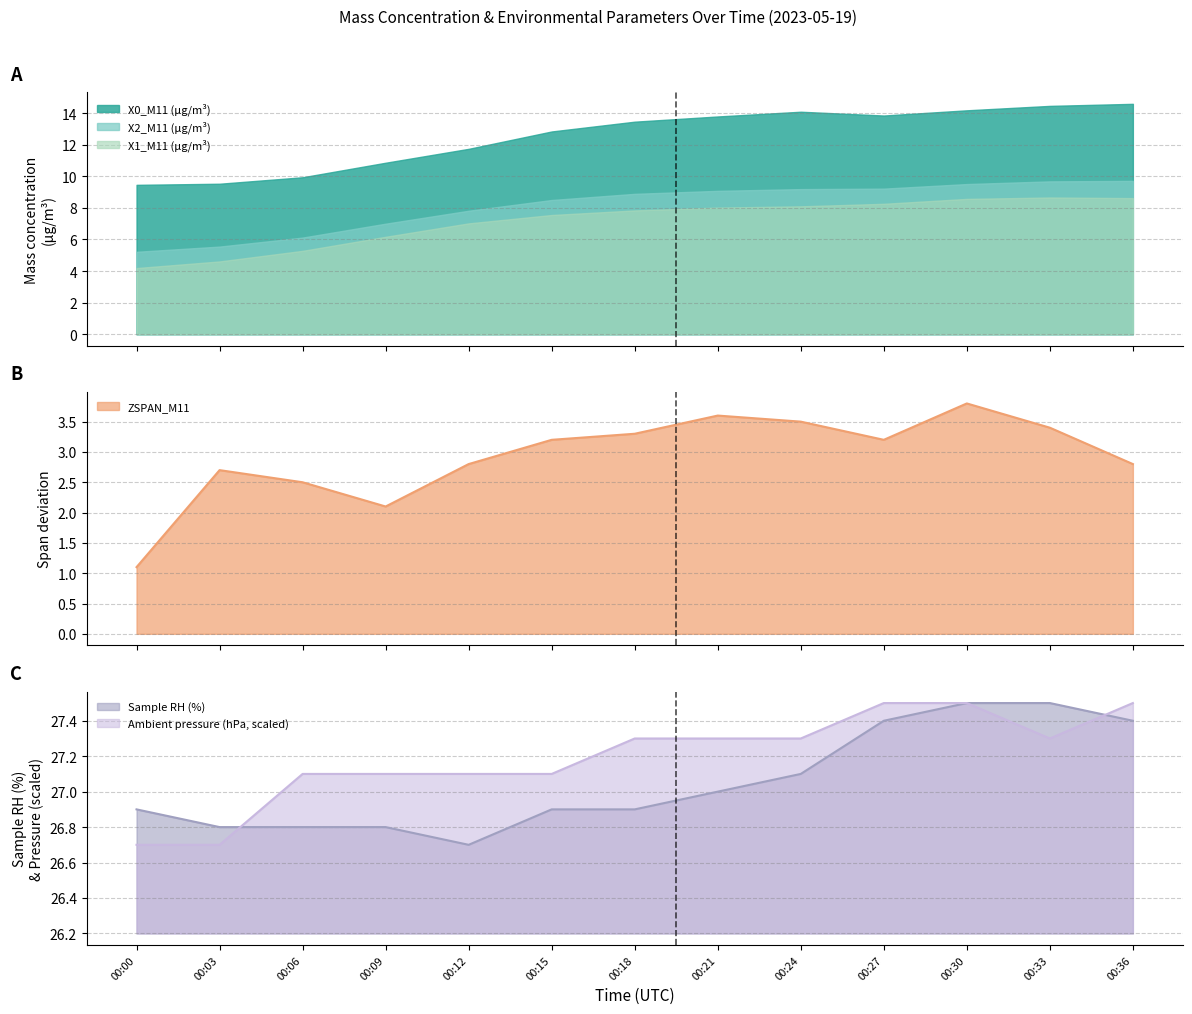

True or false: Sample RH (%) has a value of 27.0 at 00:21.

True